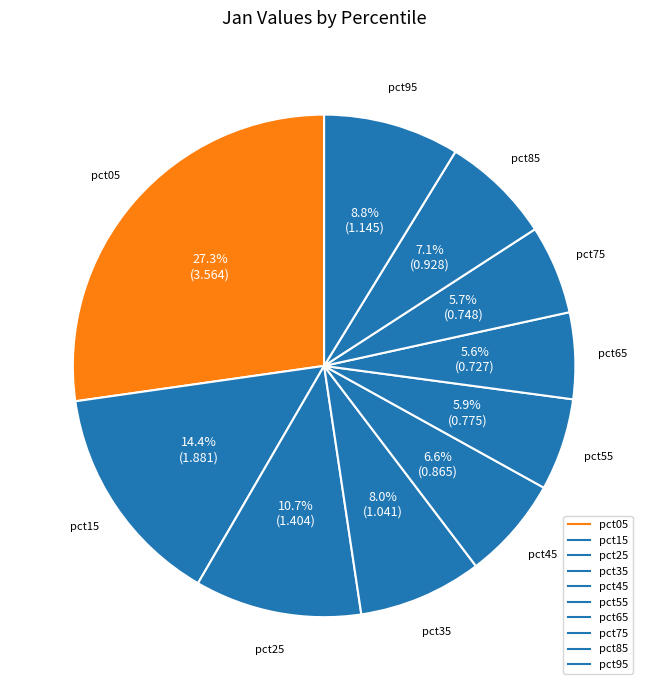

How many slices are in this pie chart?

10